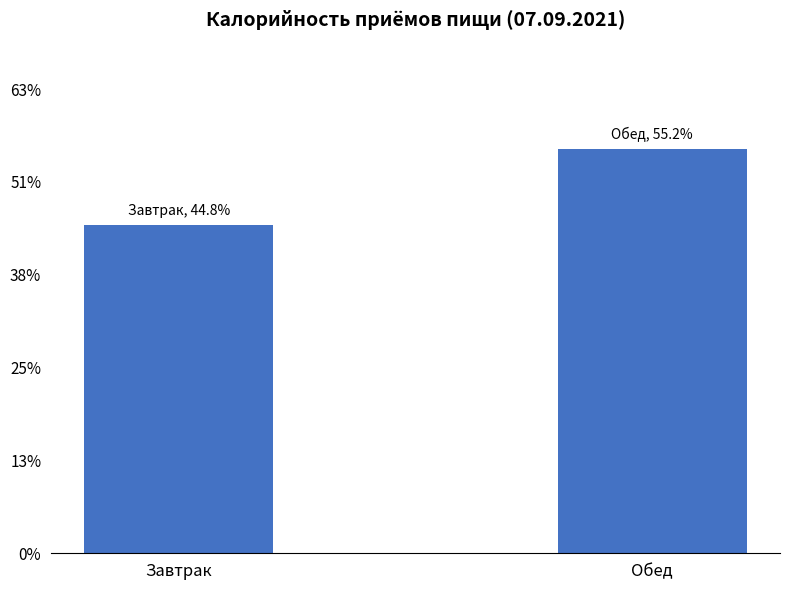

Does the chart contain any negative values?

No